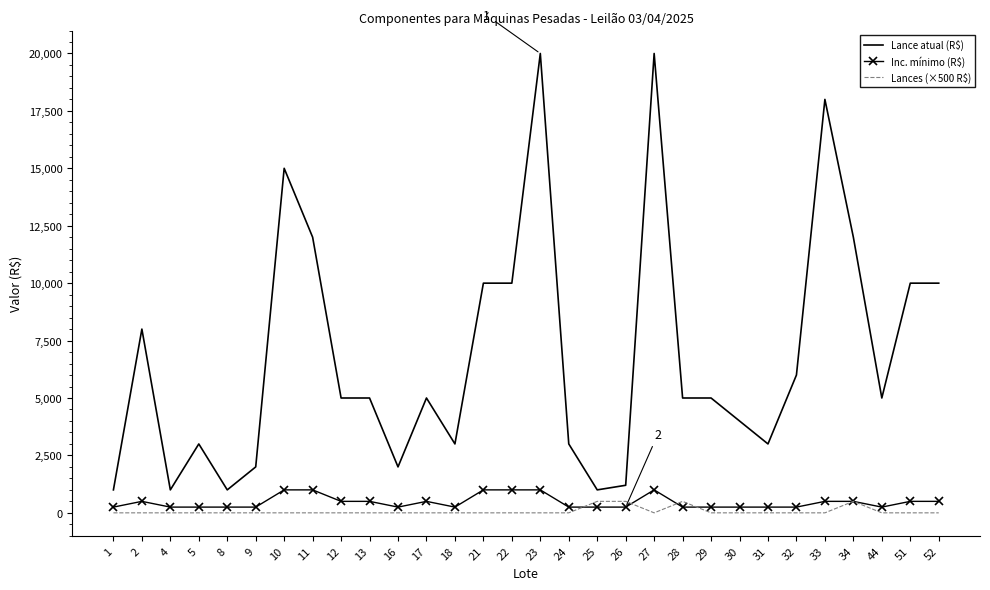

Reading left to right, list all the values displayed in this chart.

Lance atual (R$): 1000	8000	1000	3000	1000	2000	15000	12000	5000	5000	2000	5000	3000	10000	10000	20000	3000	1000	1200	20000	5000	5000	4000	3000	6000	18000	12000	5000	10000	10000
Inc. mínimo (R$): 250	500	250	250	250	250	1000	1000	500	500	250	500	250	1000	1000	1000	250	250	250	1000	250	250	250	250	250	500	500	250	500	500
Lances (×500 R$): 0	0	0	0	0	0	0	0	0	0	0	0	0	0	0	0	0	500	500	0	500	0	0	0	0	0	500	0	0	0